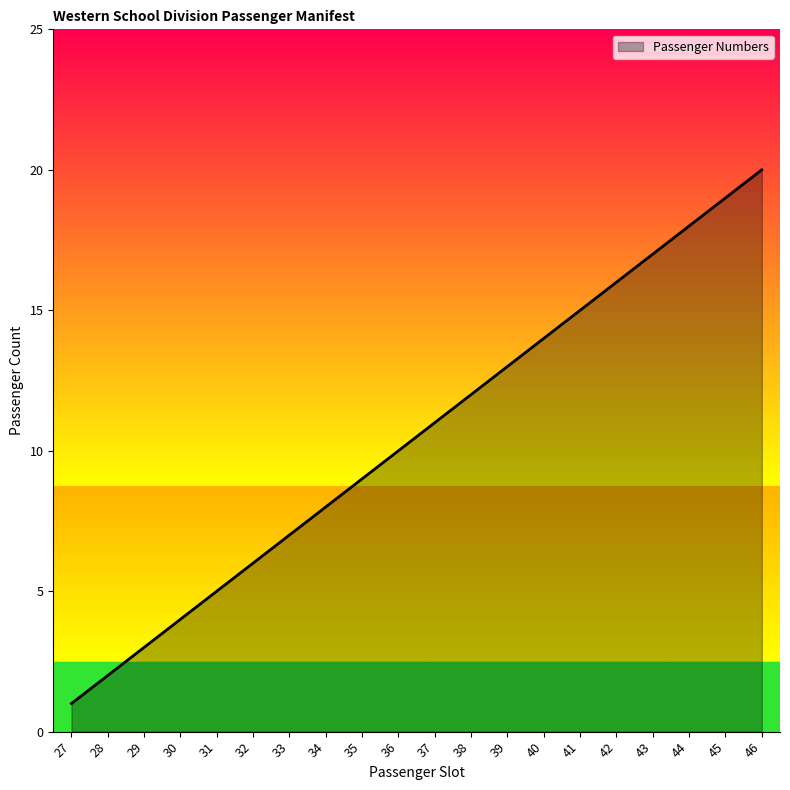

Reading left to right, list all the values displayed in this chart.

1	2	3	4	5	6	7	8	9	10	11	12	13	14	15	16	17	18	19	20